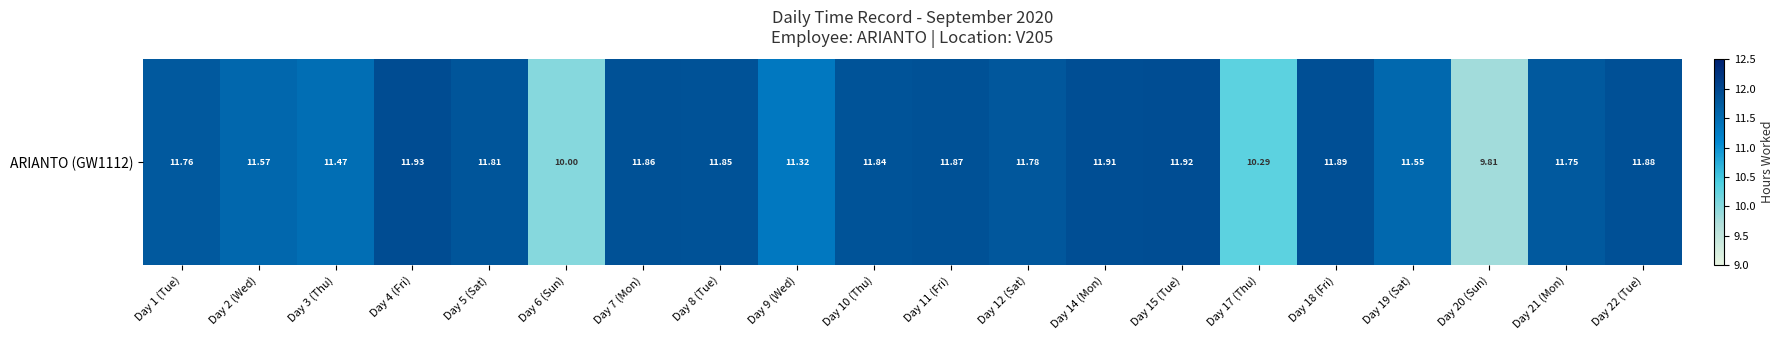

Reading right to left, extract all data points from this chart.

11.9	11.8	9.8	11.6	11.9	10.3	11.9	11.9	11.8	11.9	11.8	11.3	11.8	11.9	10.0	11.8	11.9	11.5	11.6	11.8